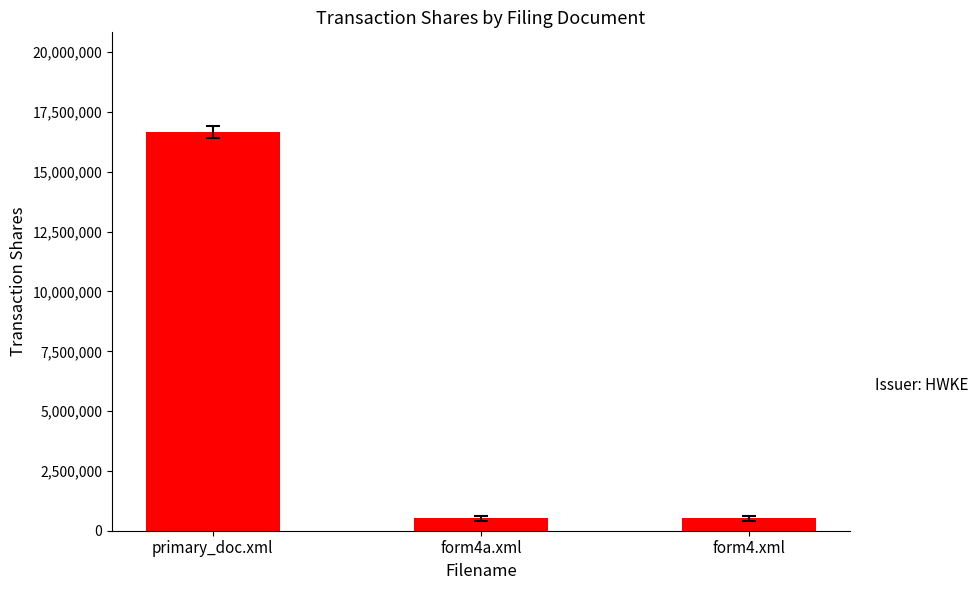

Does the chart contain stacked bars?

No